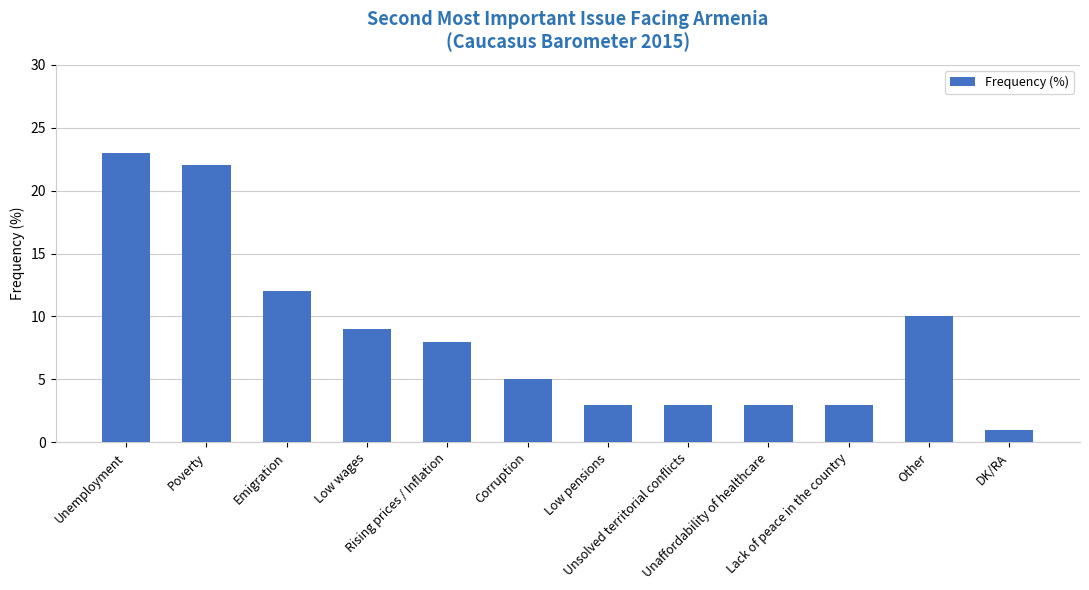

Does the chart contain stacked bars?

No